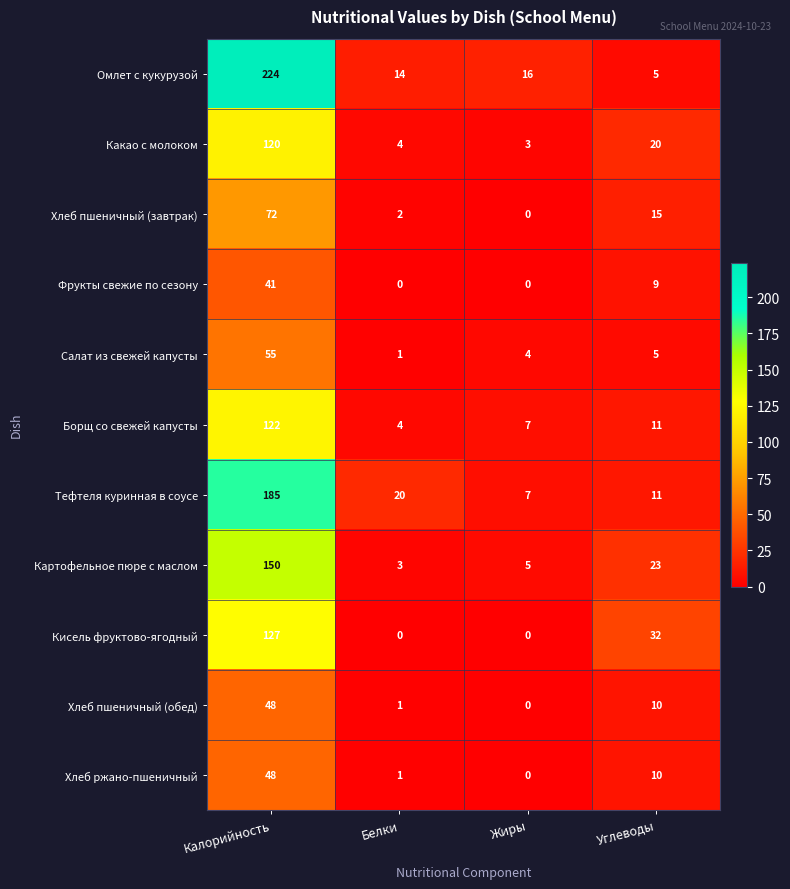

What is the sum of the Хлеб пшеничный (обед) values at Калорийность and Жиры?

48